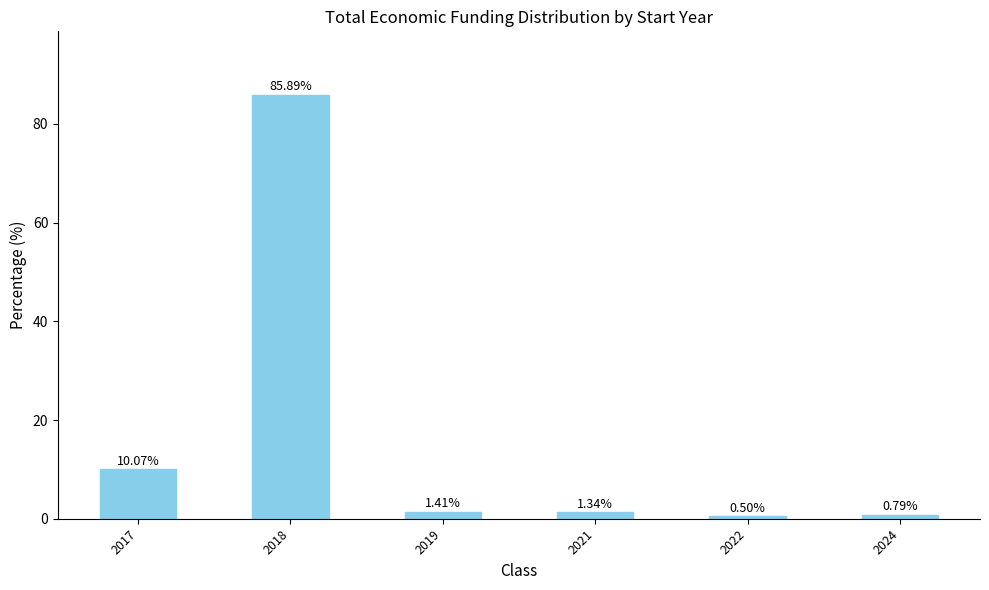

What is the difference between the maximum and minimum values?

85.4